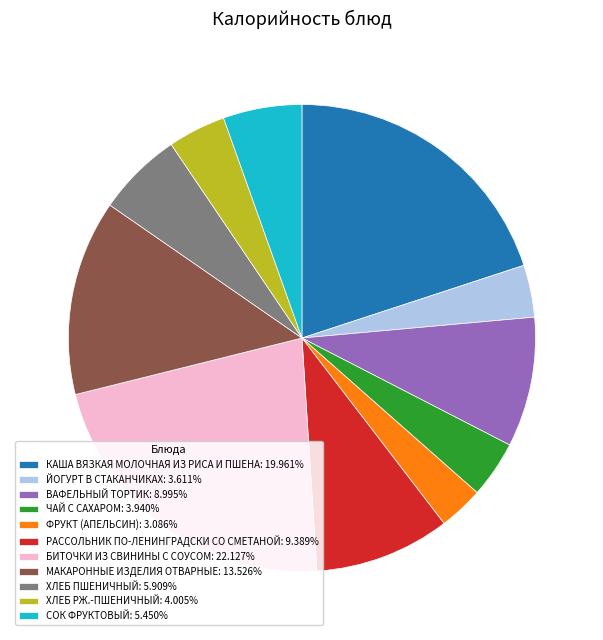

What is the ratio of the value at ФРУКТ (АПЕЛЬСИН): 3.086% to the value at ХЛЕБ РЖ.-ПШЕНИЧНЫЙ: 4.005%?

0.8